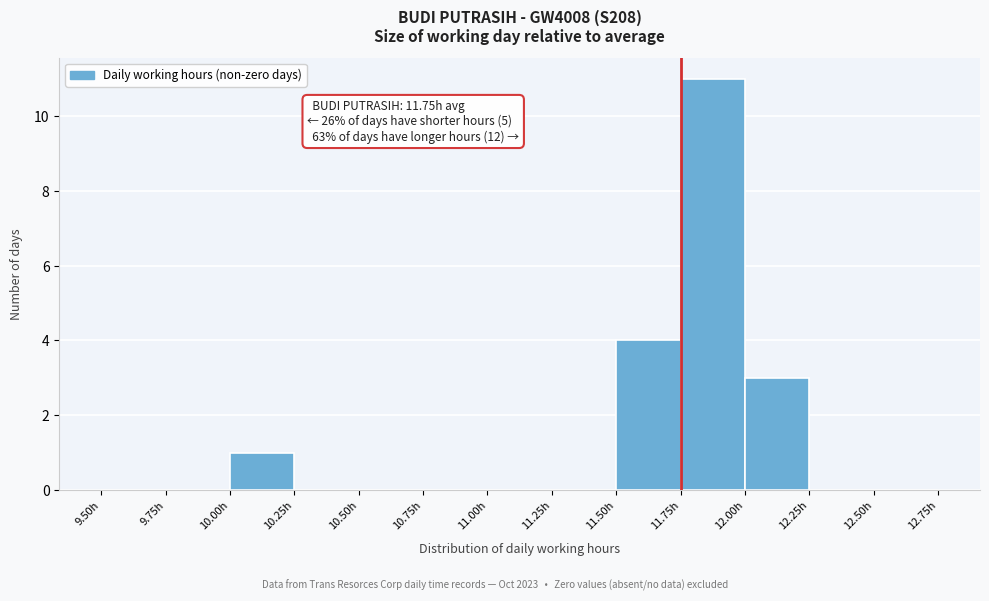

Which range on the x-axis has the tallest bar?

11.75 to 12.00